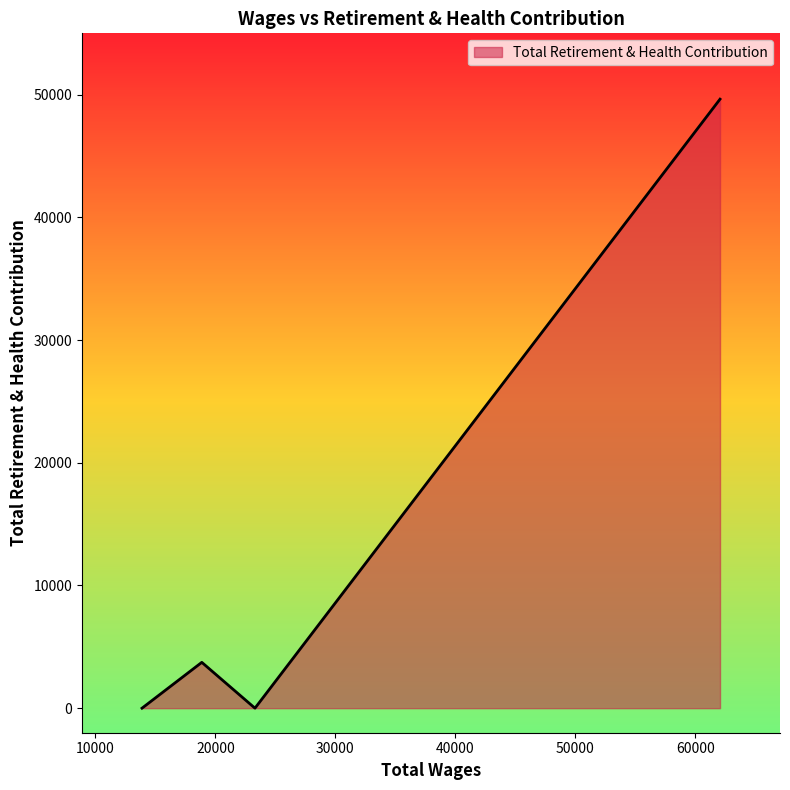

What is the average value?

13343